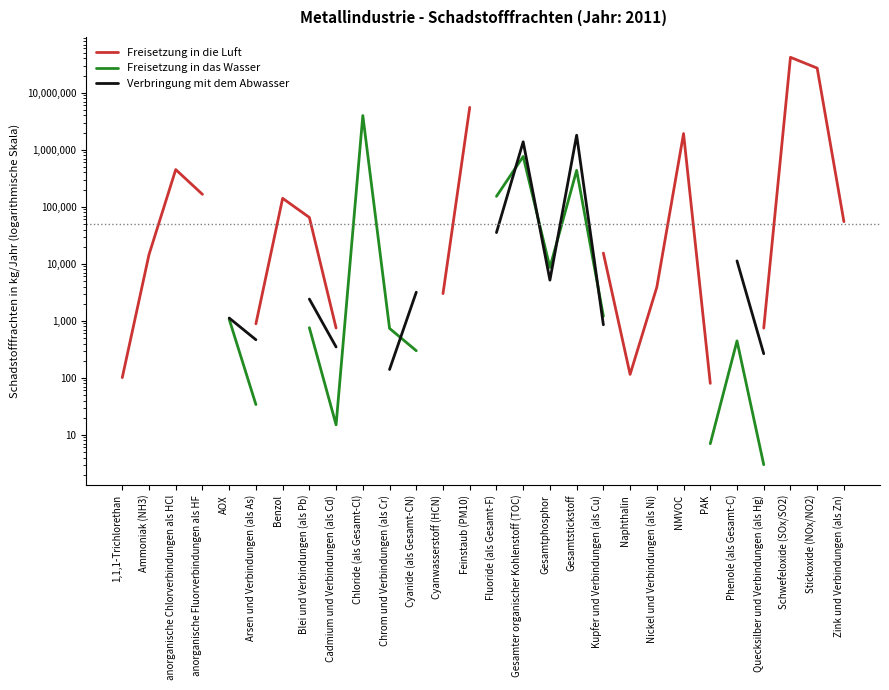

The Freisetzung in die Luft series shows 15824.8 at Zink und Verbindungen (als Zn). True or false?

False